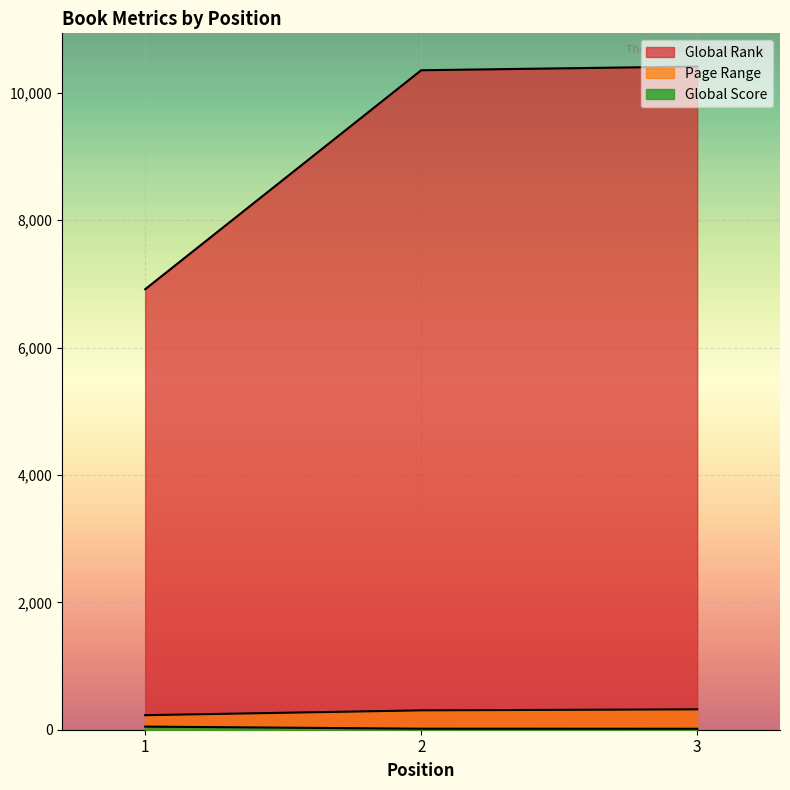

Where does the Page Range series first go above 304?

3